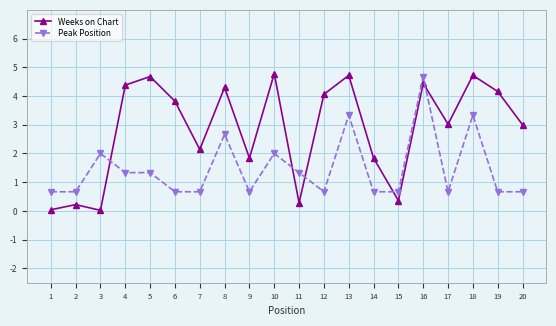

Is the value of Weeks on Chart at 12 greater than the value of Peak Position at 1?

Yes